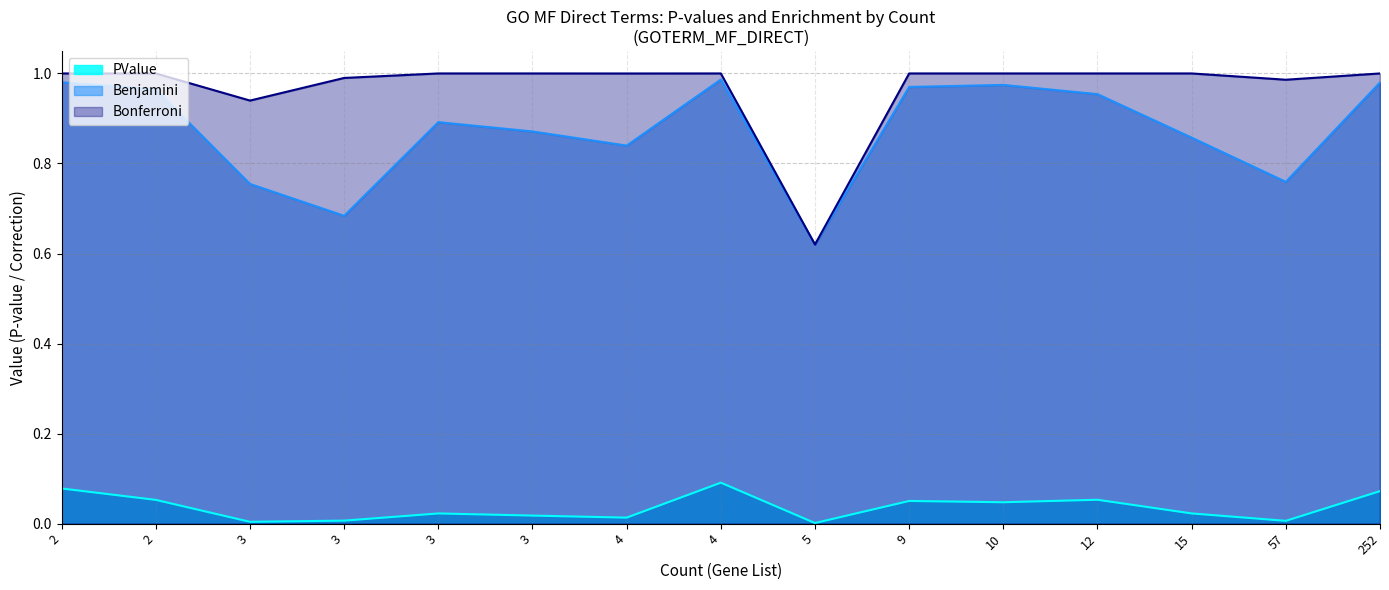

List the series in order of their peak value, highest first.

Bonferroni, Benjamini, PValue